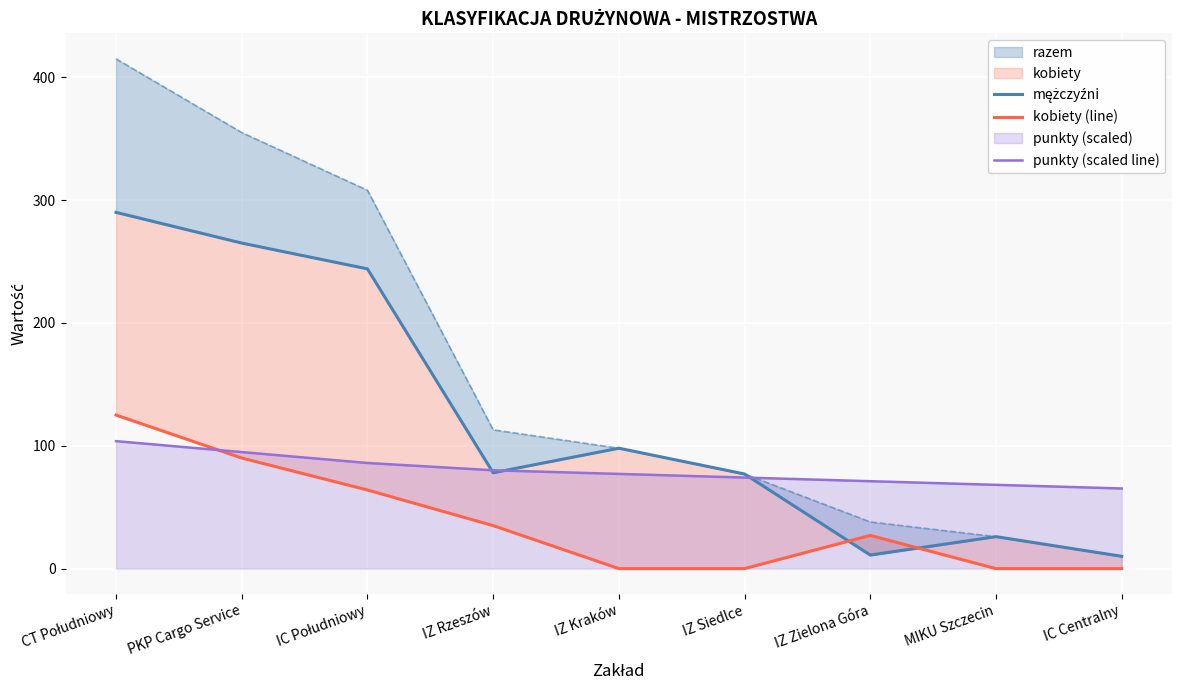

Rank the series at IZ Siedlce from lowest to highest value.

kobiety (line), punkty (scaled line), mężczyźni